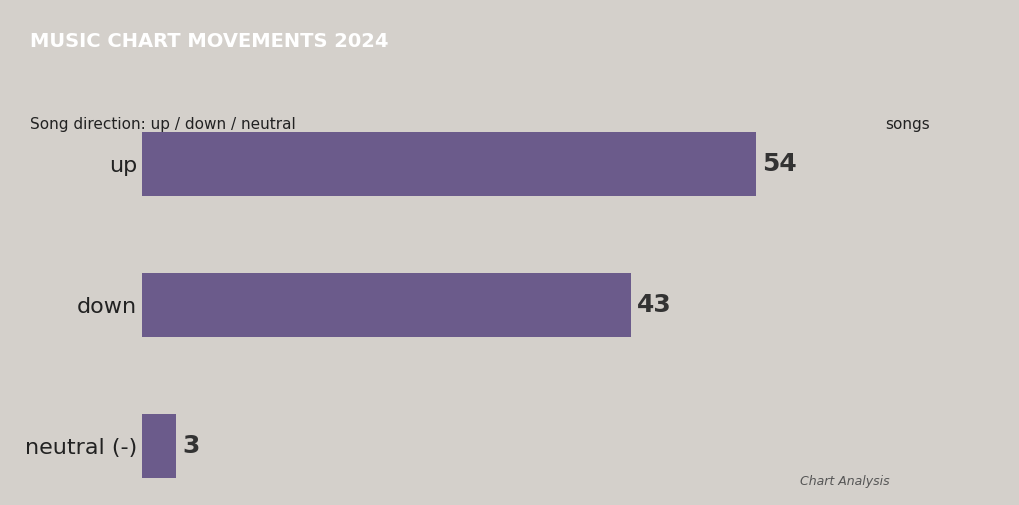

Reading bottom to top, what are all the values shown in this chart?

neutral (-)=3	down=43	up=54